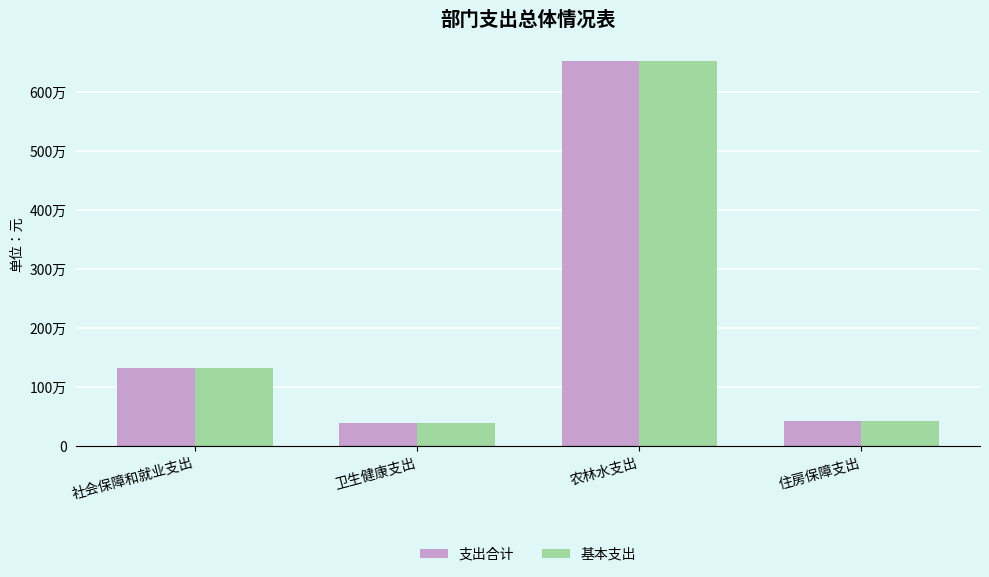

What are all the series names shown in the legend?

支出合计, 基本支出